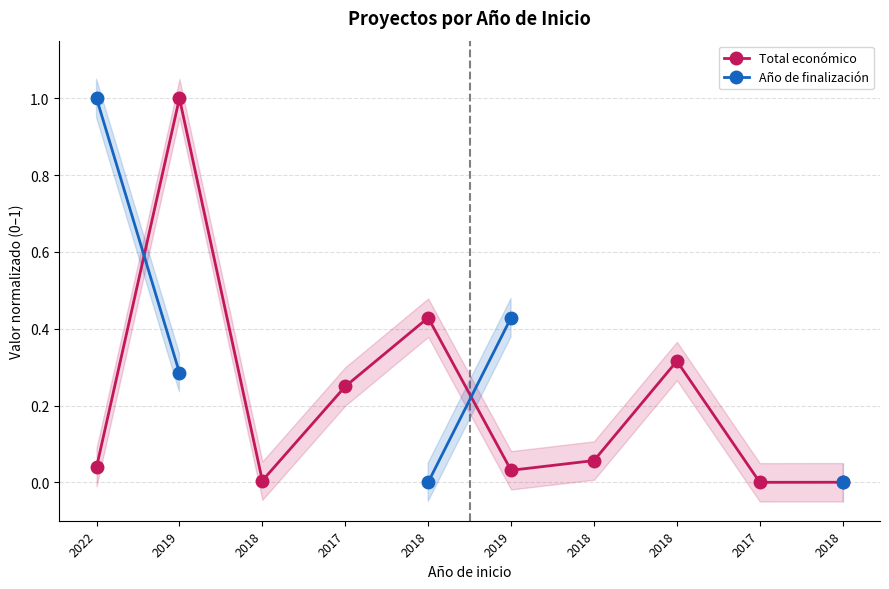

What is the sum of the Total económico values at 2019 and 2022?

0.1